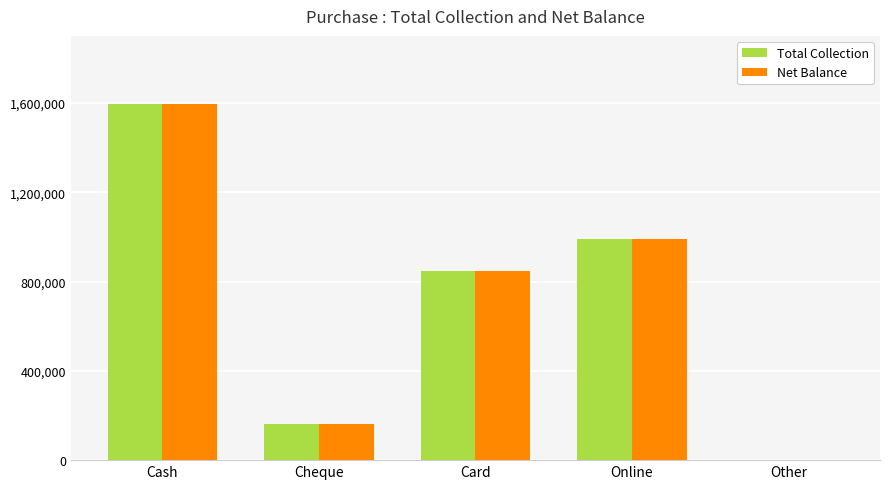

What is the total value across all series at Card?

1692000